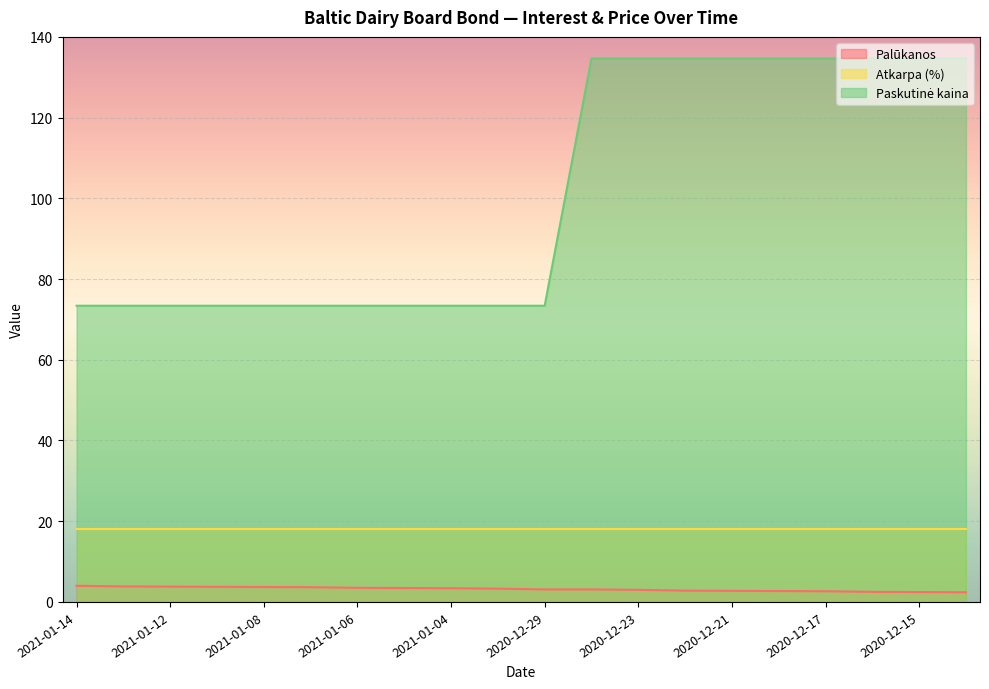

What is the greatest value displayed?

134.7